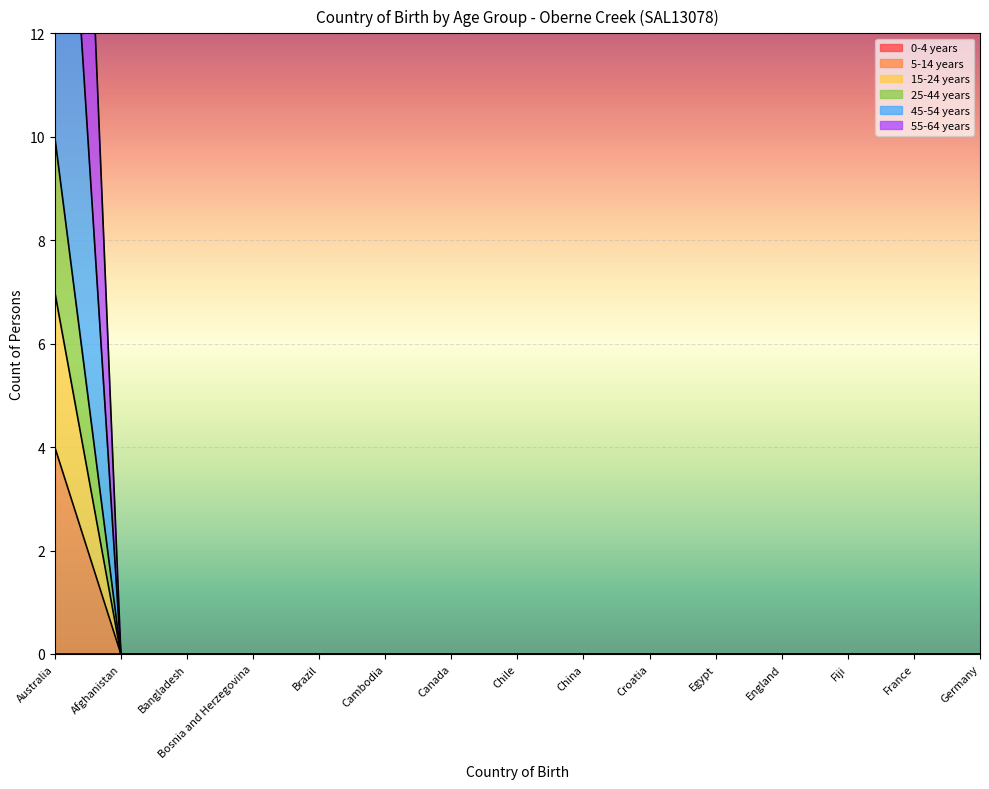

True or false: 15-24 years and 5-14 years cross at least once.

False